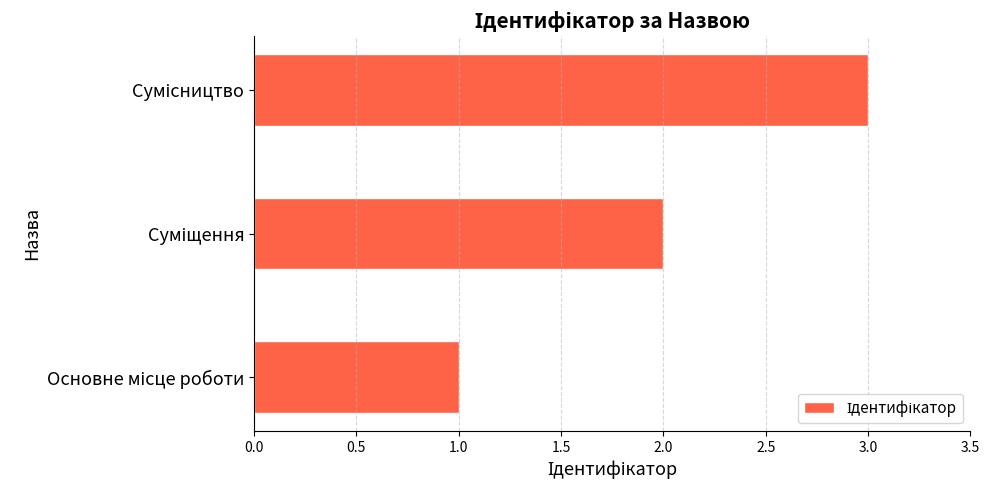

How many values are between 1 and 3?

3